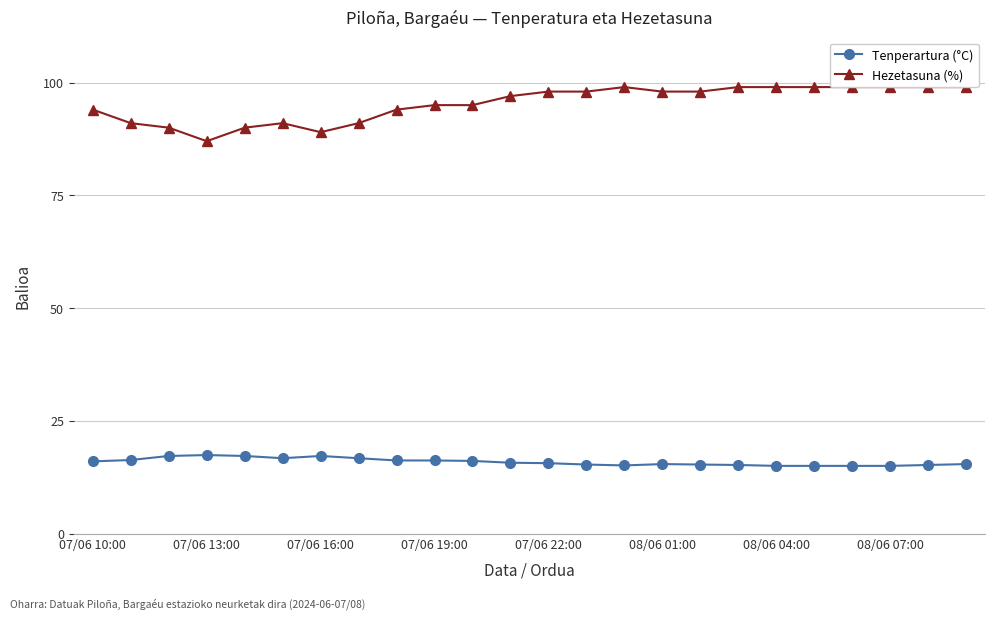

At how many categories does at least one series exceed 29?

24